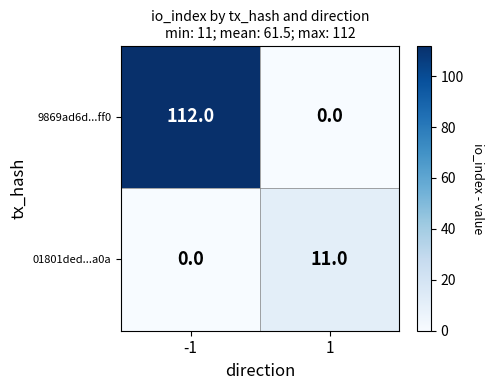

Count the number of data series in this chart.

2